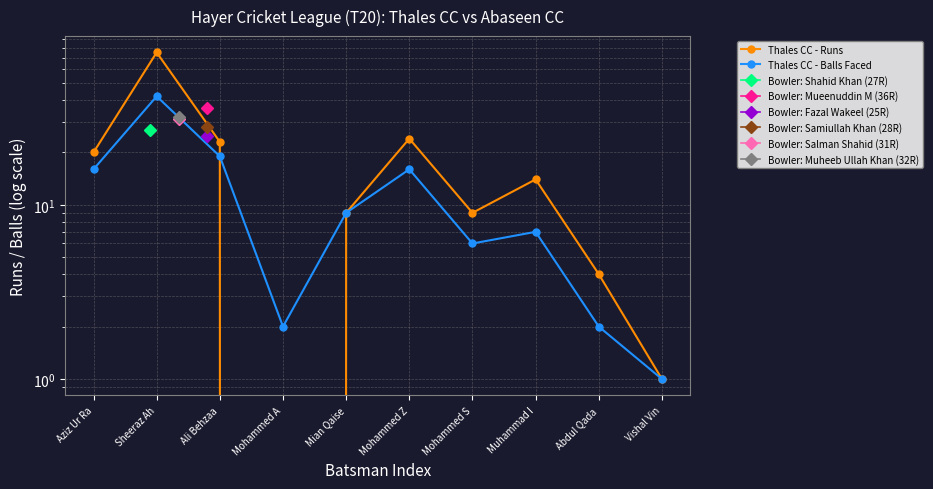

Where do Thales CC - Balls Faced and Thales CC - Runs first cross each other?

Ali Behzaa and Mohammed A